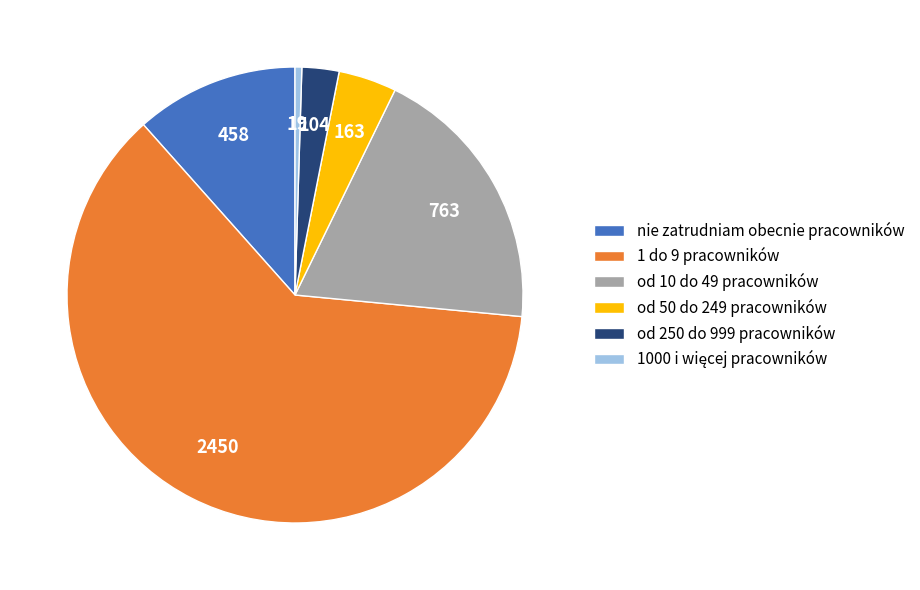

What is the largest slice in the pie chart?

1 do 9 pracowników